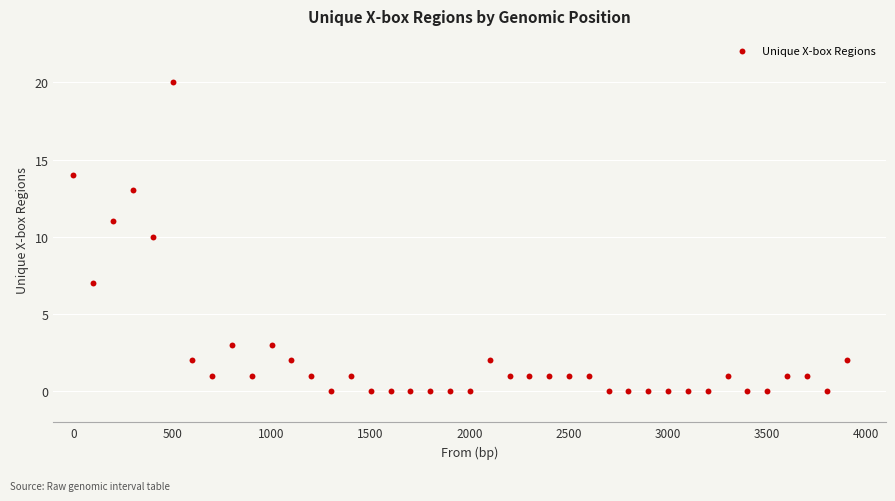

What is the range of Y values (max minus min)?

20